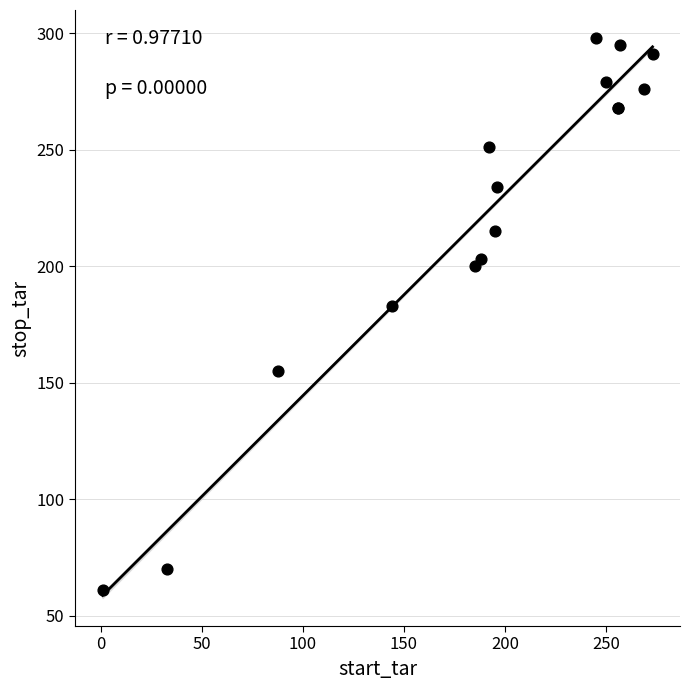

What Y value in the scatter plot is closest to 179?

183